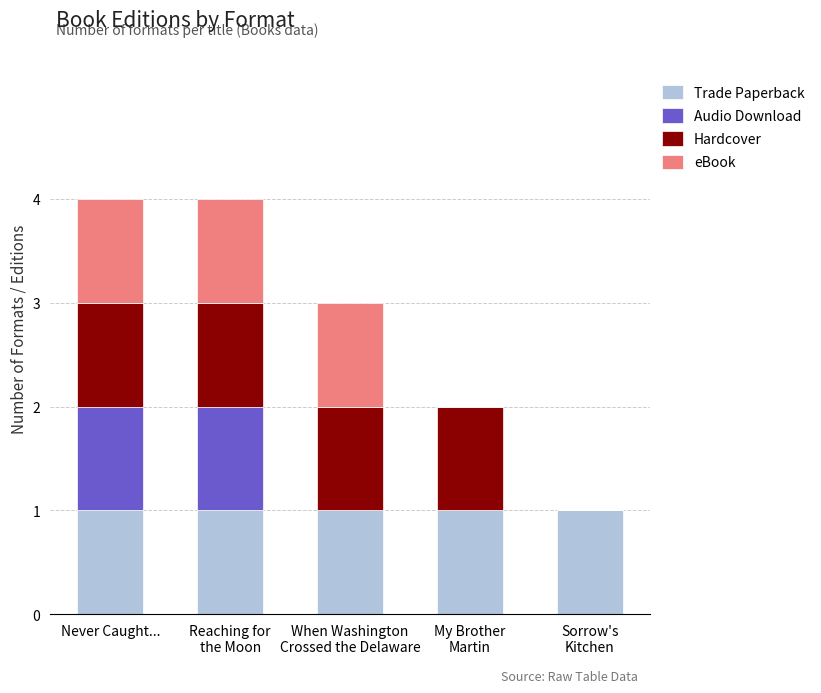

What is the total value across all series at Never Caught...?

4